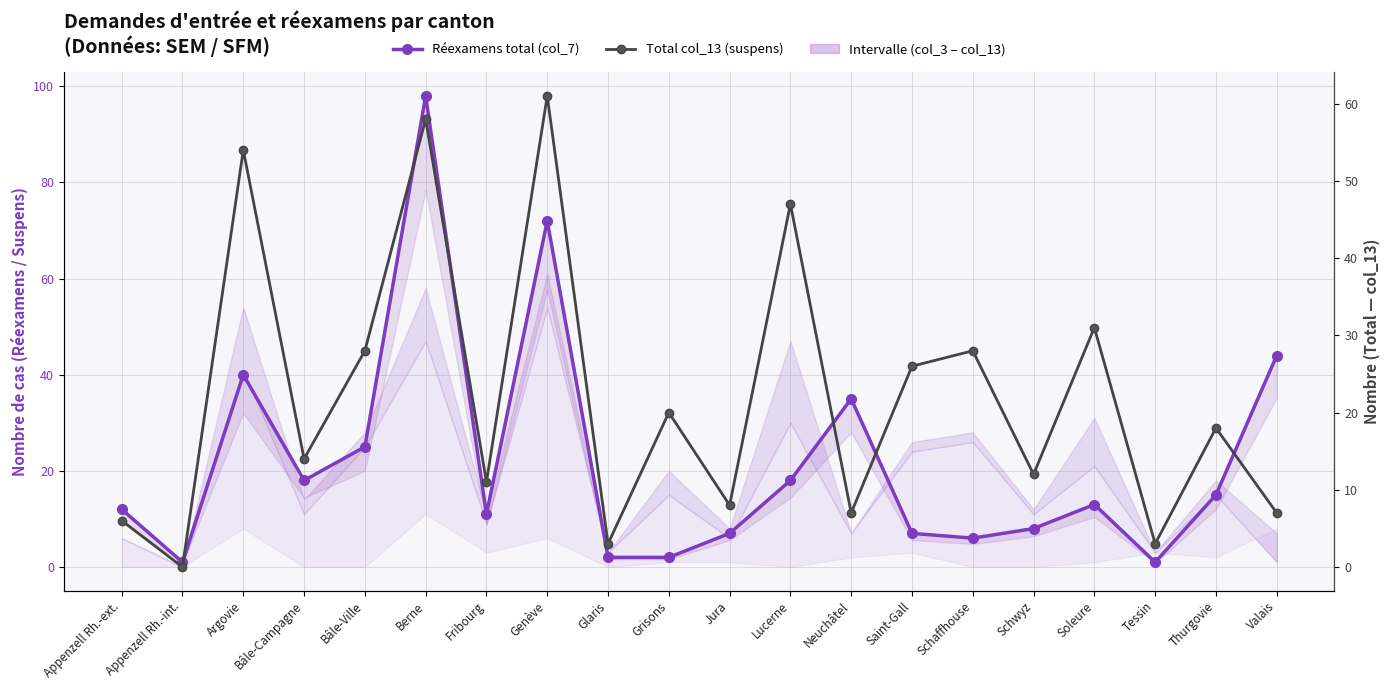

What is the label of the 1st point from the right?

Valais